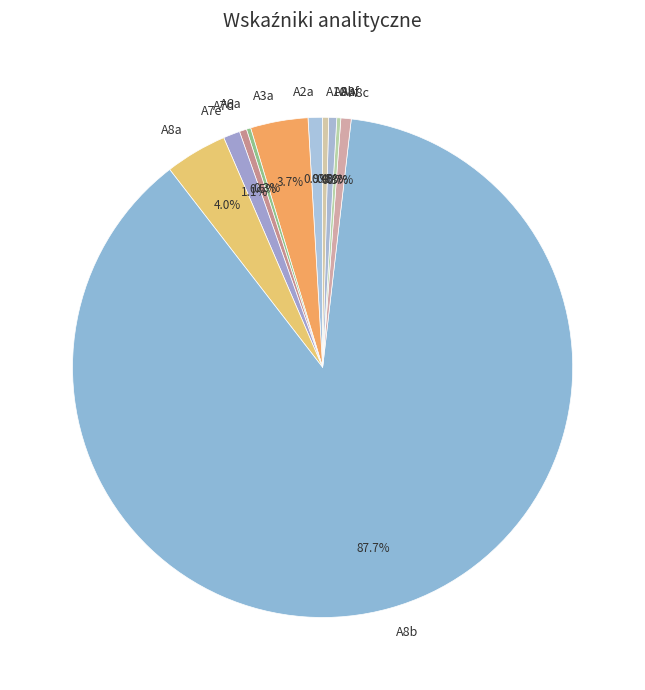

To the nearest percent, what is the combined percentage of A8h and A6a?

1%